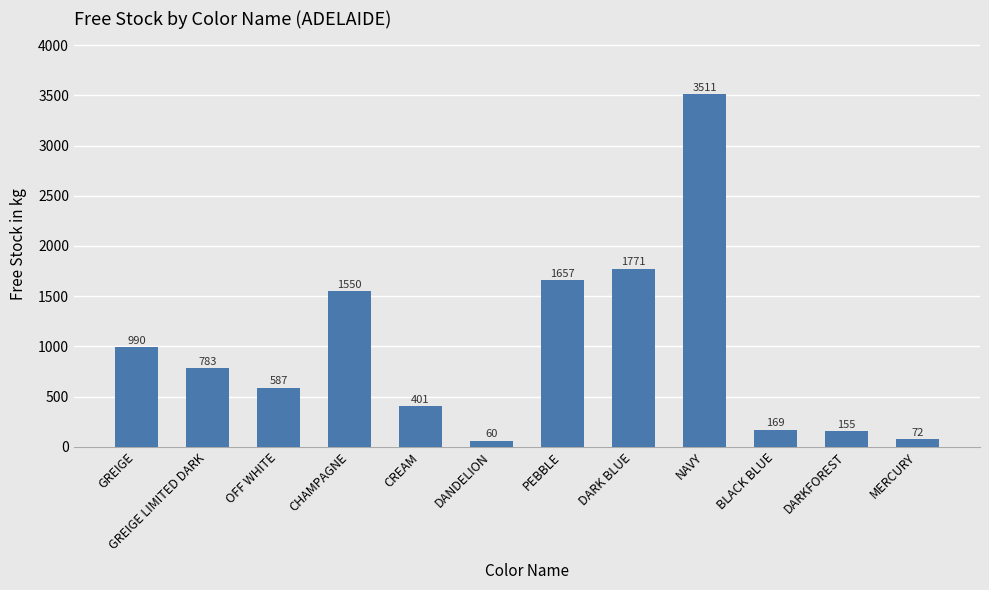

Count the number of categories in the chart.

12